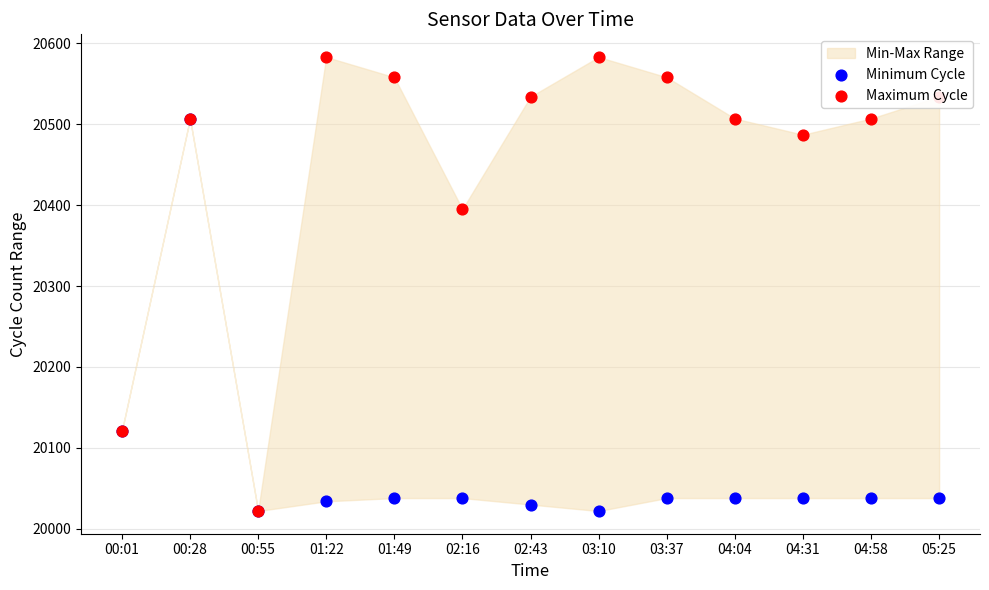

Is the value of Maximum Cycle at 03:37 greater than the value of Minimum Cycle at 00:01?

Yes